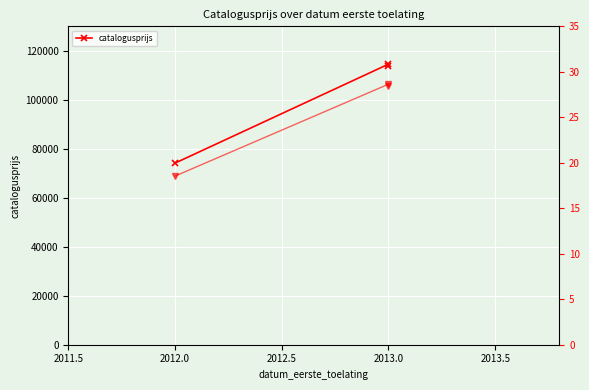

What is the maximum value shown in the chart?

114566.0